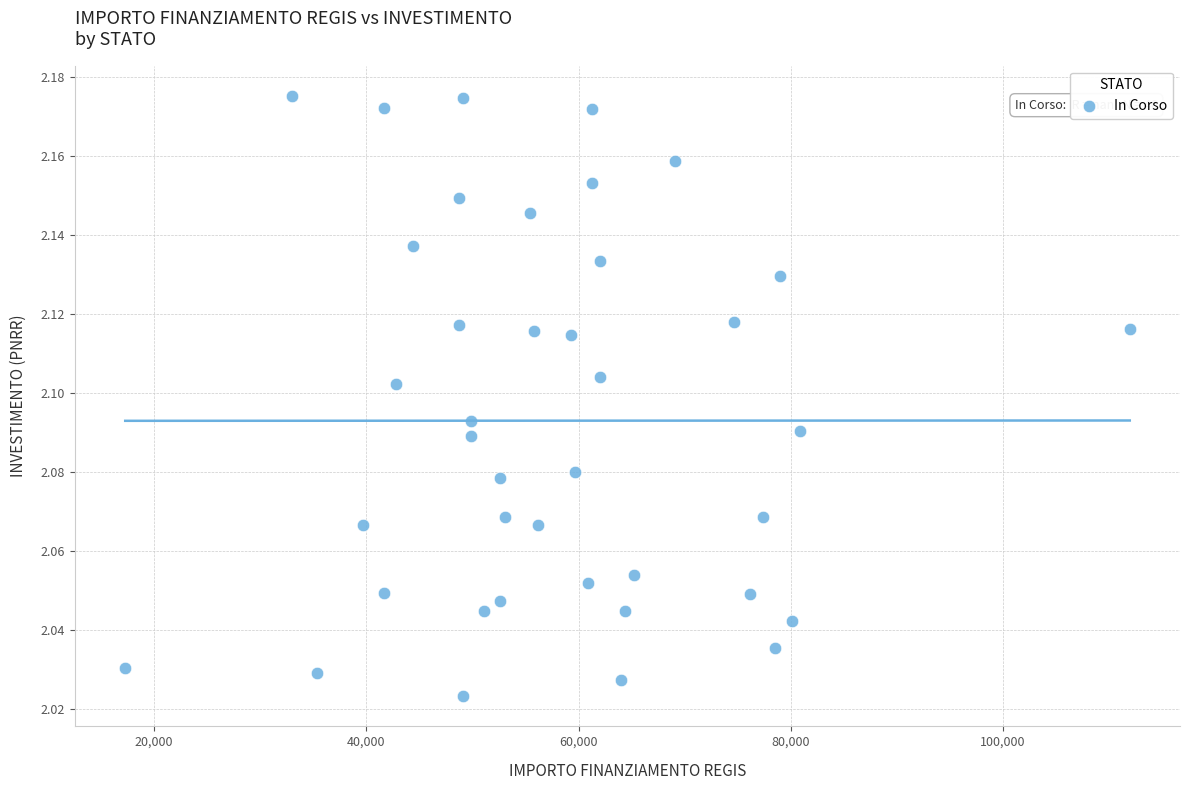

What is the range of X values (max minus min)?

94665.7